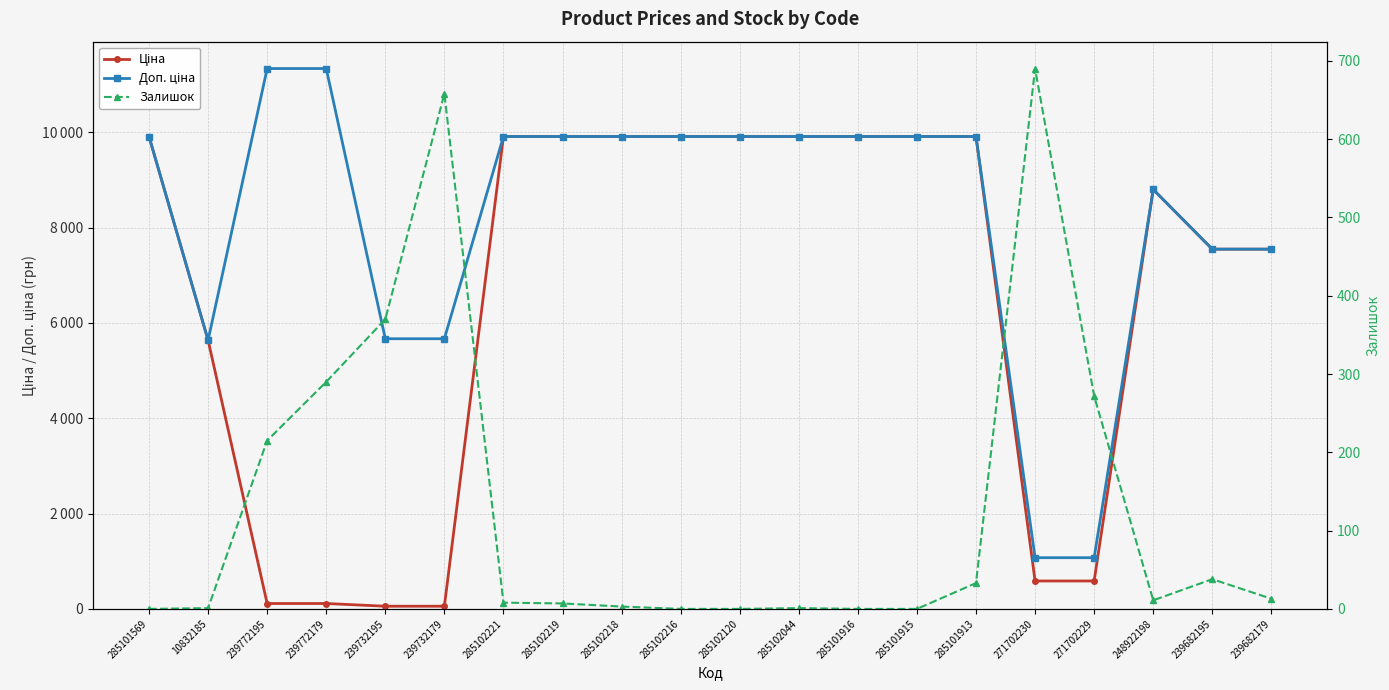

How many lines are shown in the chart?

3